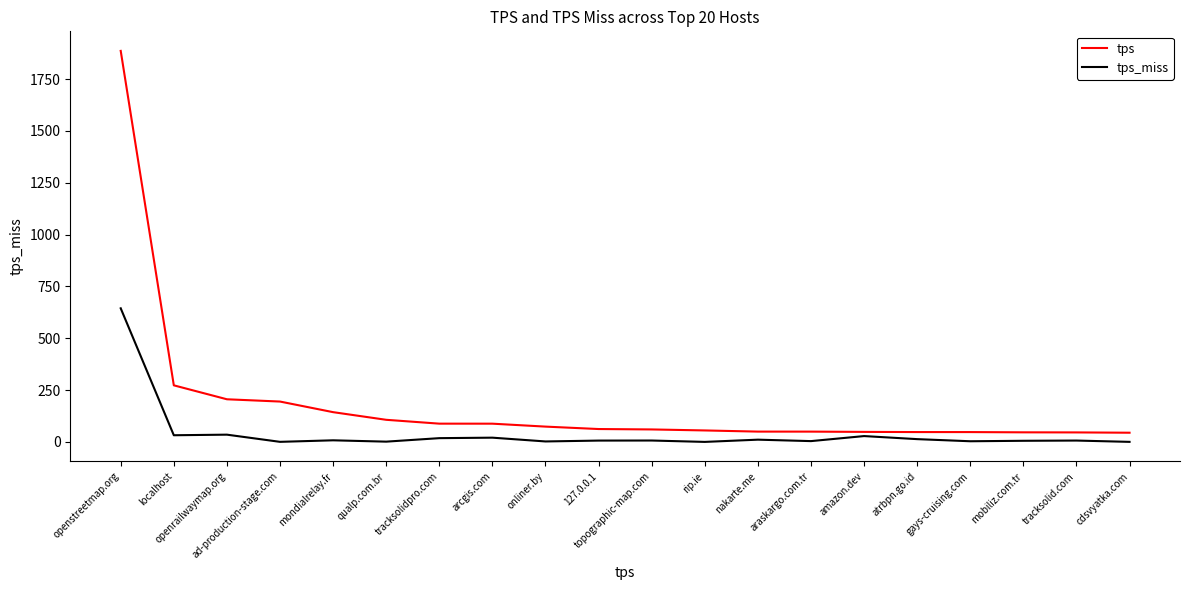

Is it true that tps_miss equals 3.3 at gays-cruising.com?

True